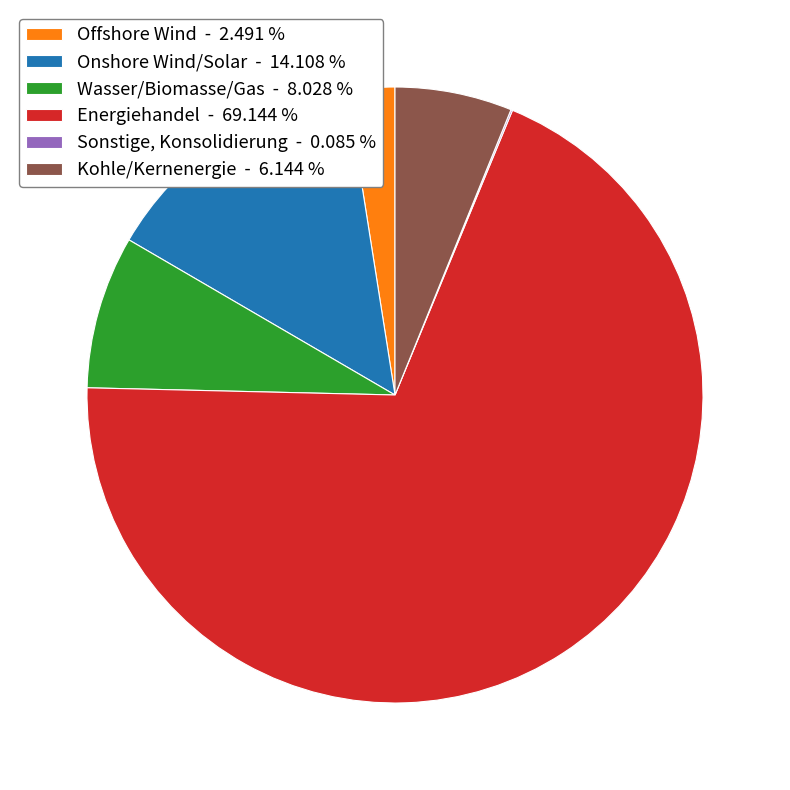

Do Kohle/Kernenergie - 6.144 % and Wasser/Biomasse/Gas - 8.028 % together represent more than half of the pie?

No